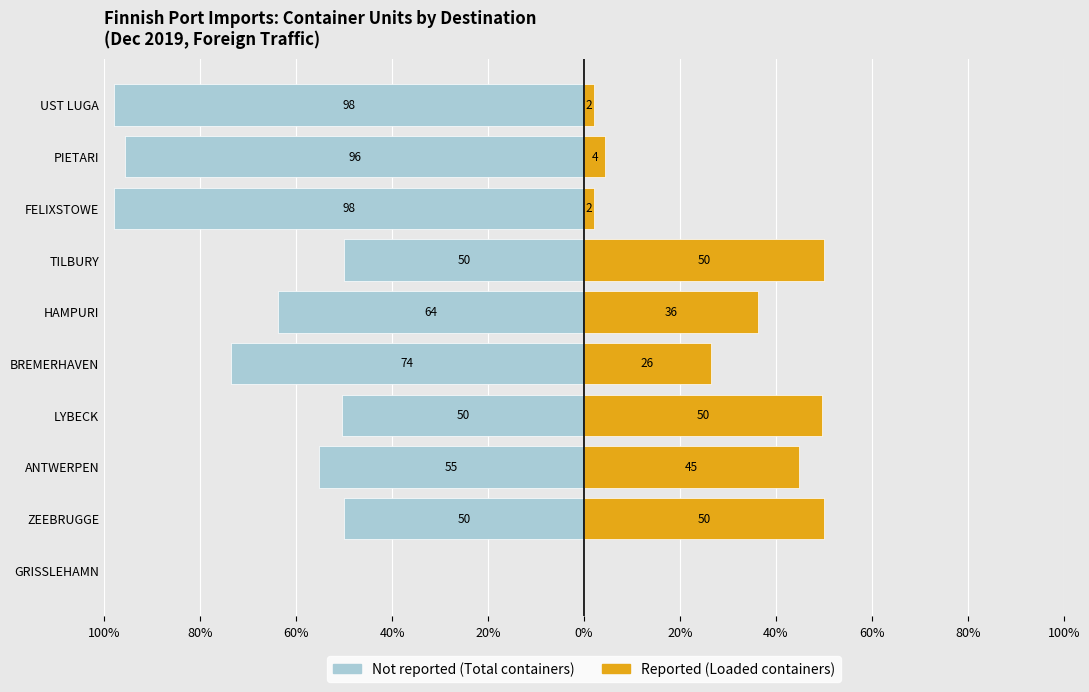

How many values in Reported are above zero?

9